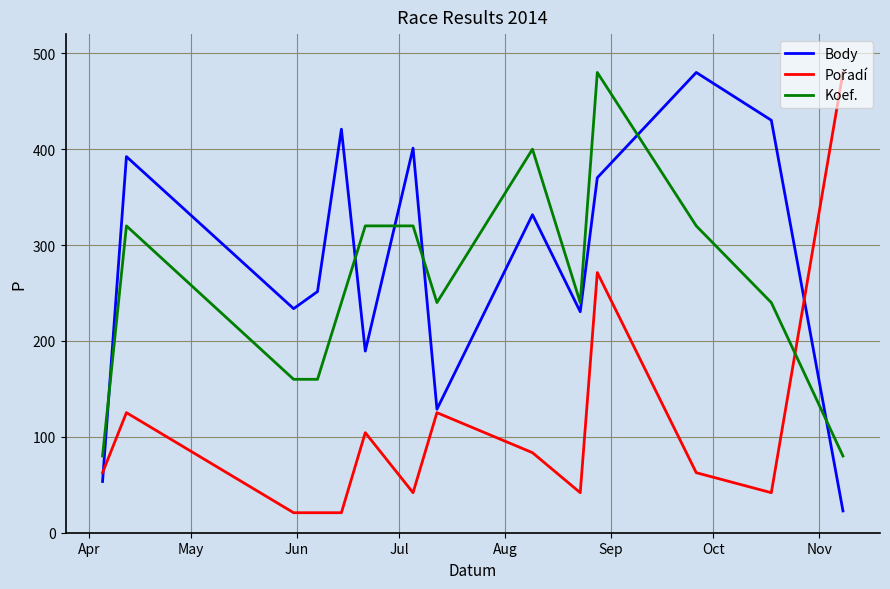

What is the maximum value for Body?

480.0